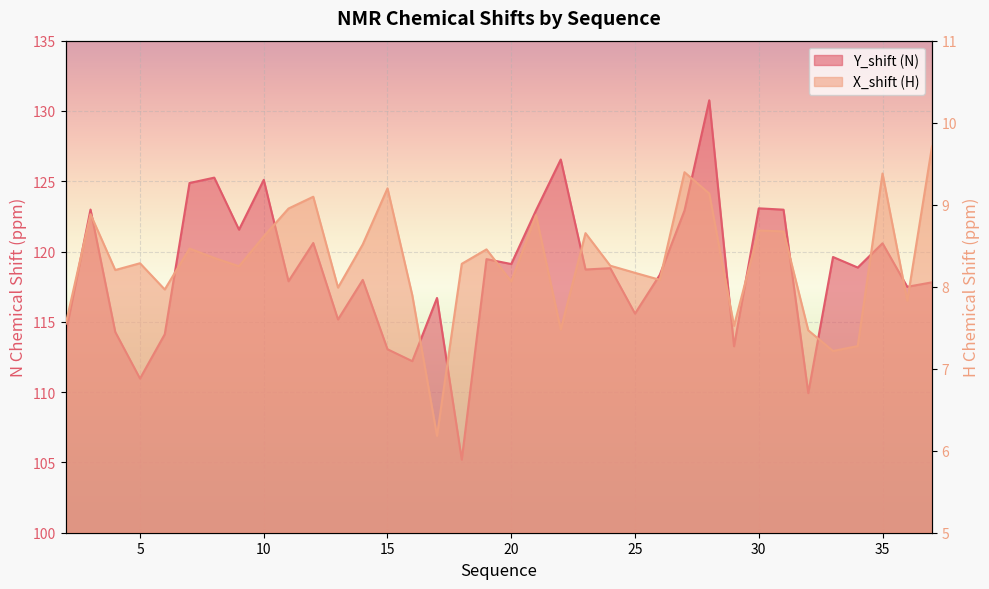

What is the sum of all Y_shift (N) values?

4269.0